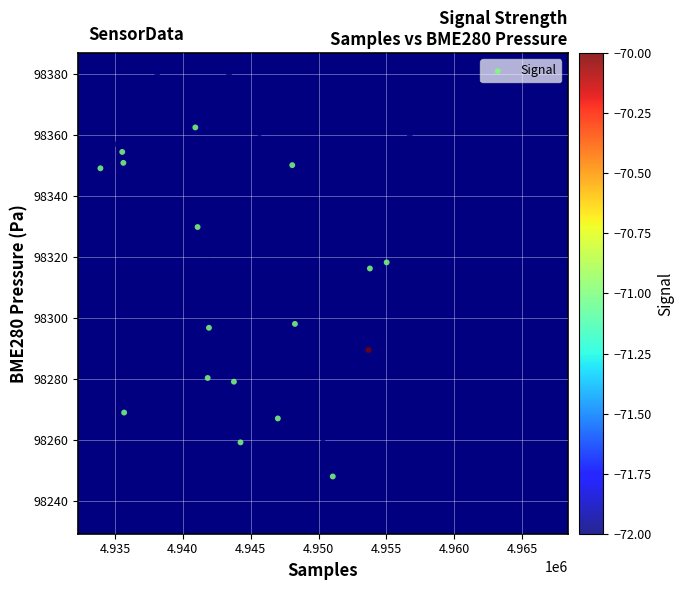

What is the range of X values (max minus min)?

32782.0